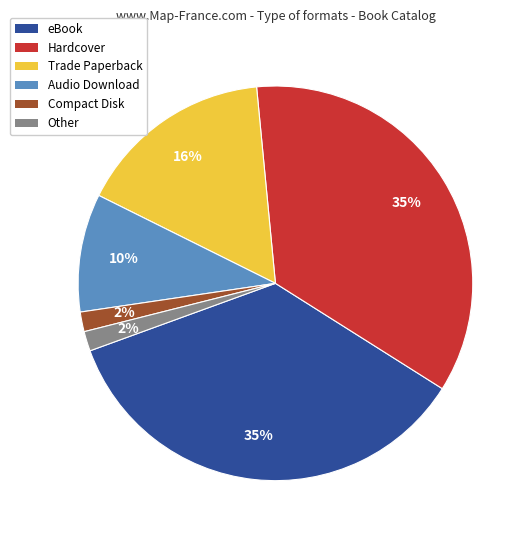

Between eBook and Other, which is larger?

eBook